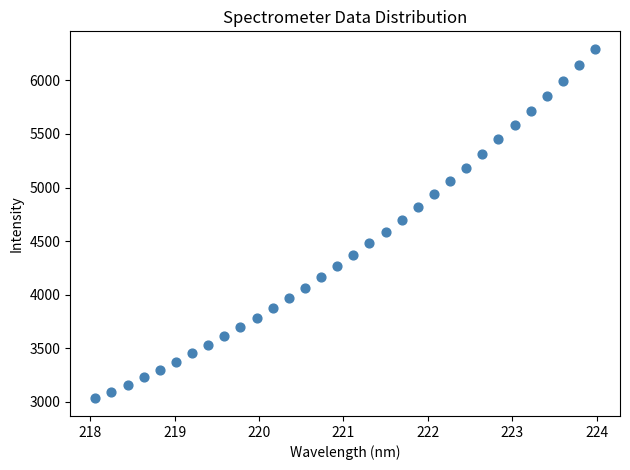

What is the range of X values (max minus min)?

5.9